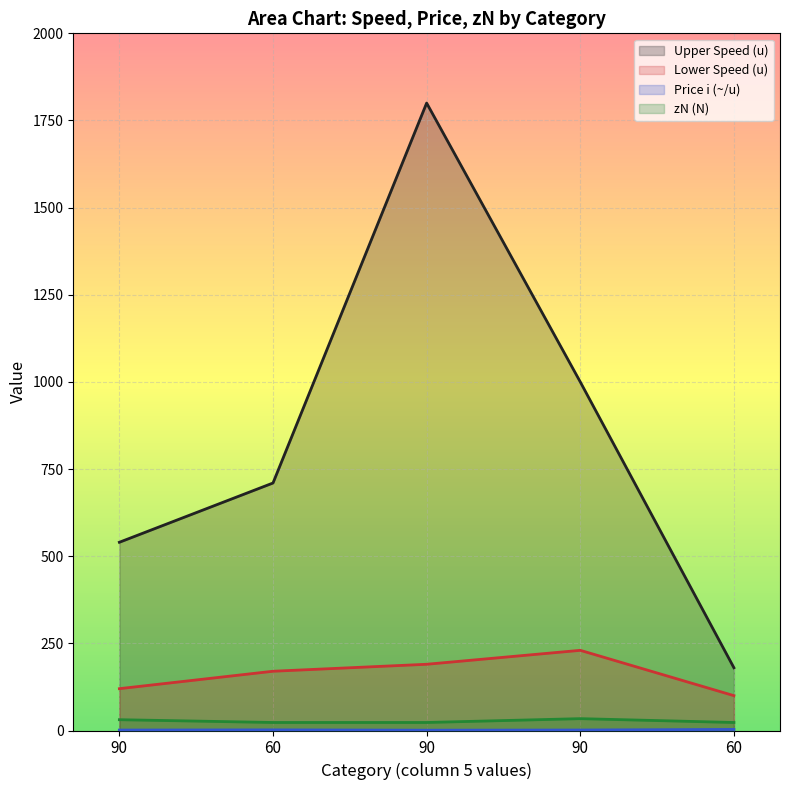

The Price i (~/u) series shows 1.3 at 90. True or false?

True